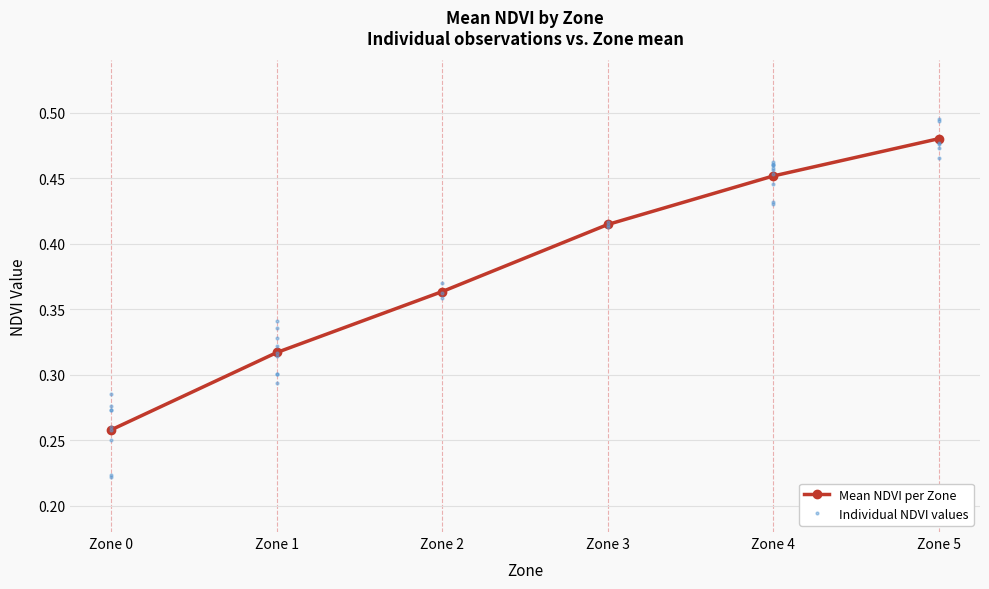

What is the value of the 1st point from the left?

0.3